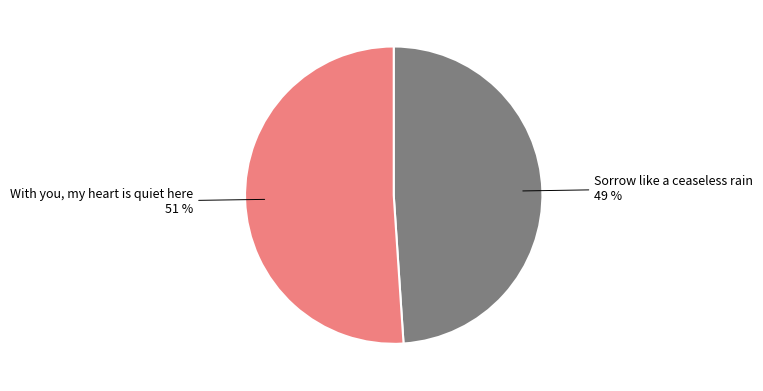

What percentage is the With you, my heart is quiet here slice, to the nearest percent?

51%